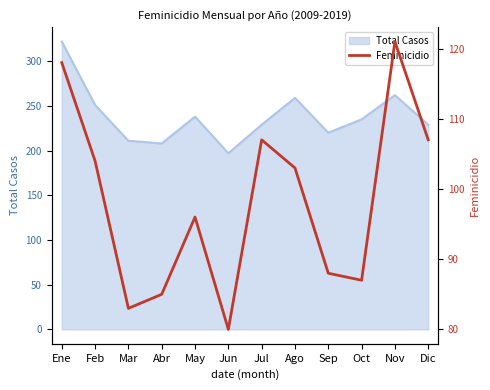

Reading left to right, transcribe all the data shown in this chart.

118	104	83	85	96	80	107	103	88	87	121	107